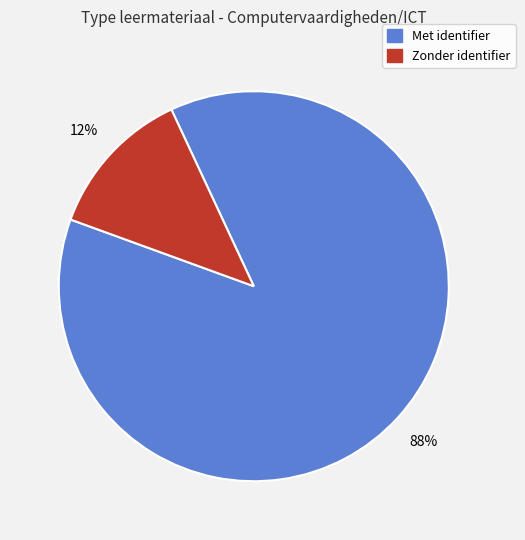

To the nearest percent, what is the average slice percentage?

50%